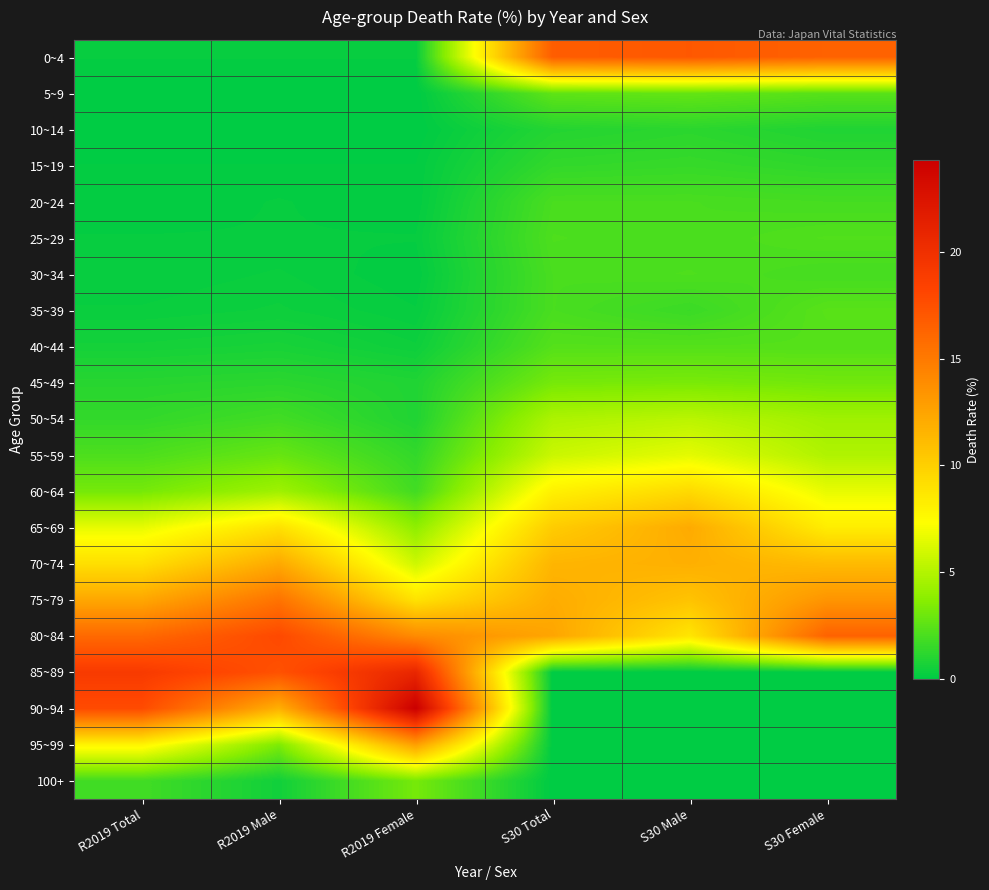

Rank the series by their maximum value, from lowest to highest.

10~14, 15~19, 20~24, 30~34, 25~29, 40~44, 35~39, 5~9, 100+, 45~49, 50~54, 55~59, 60~64, 65~69, 70~74, 95~99, 75~79, 0~4, 80~84, 85~89, 90~94